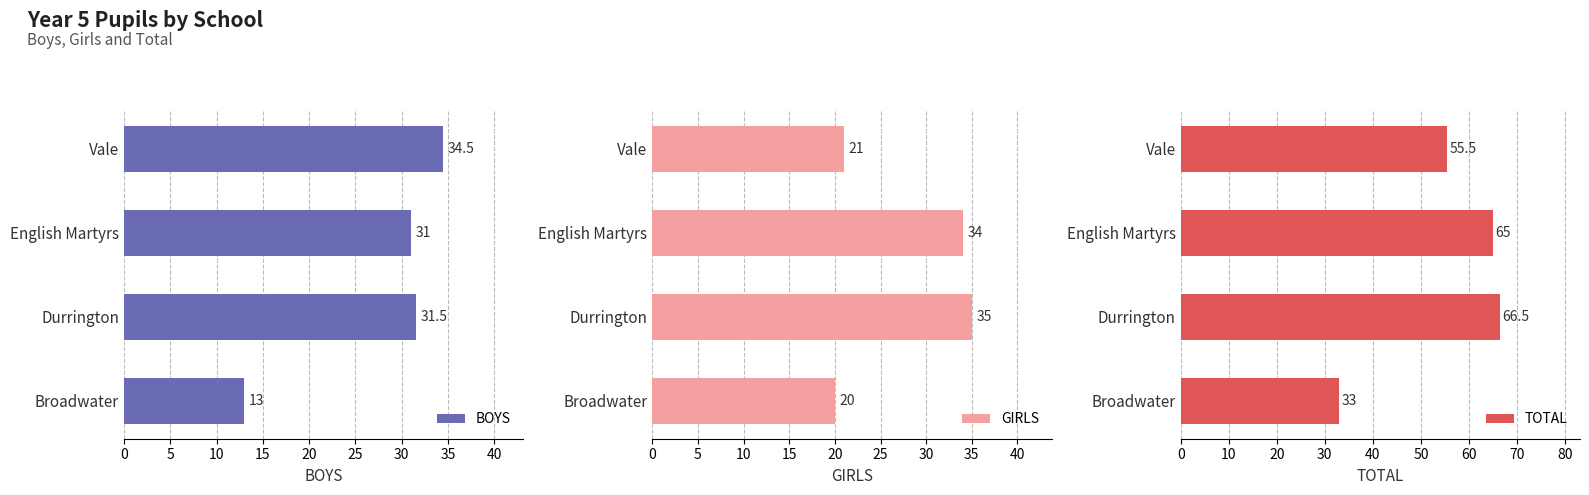

What is the average value of the BOYS series?

27.5